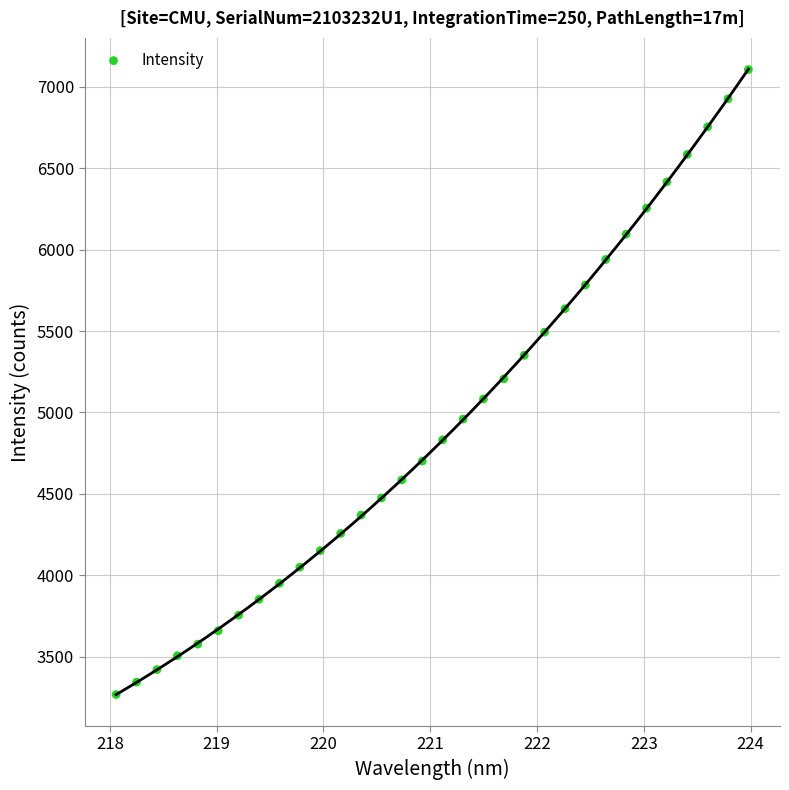

What is the range of Y values (max minus min)?

3838.5